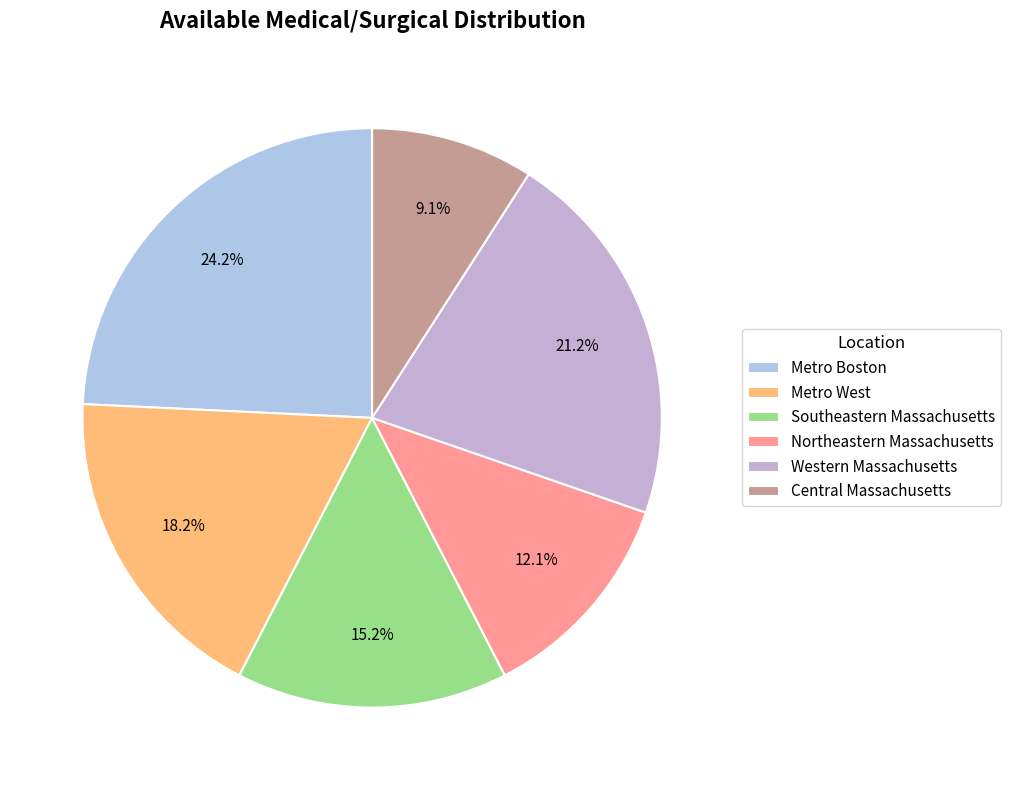

What is the change in value from Metro Boston to Metro West?

-200